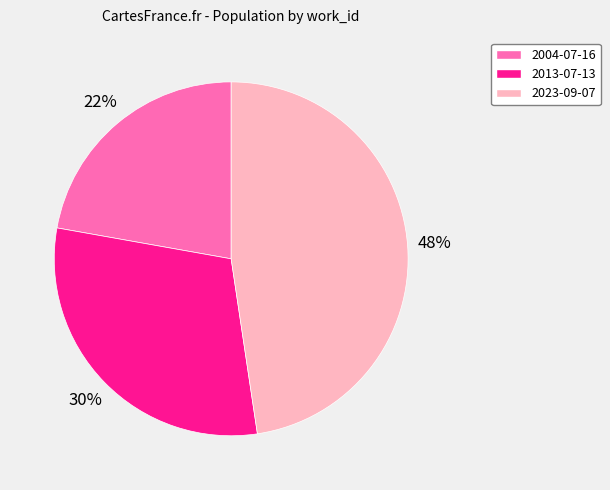

To the nearest percent, what is the combined percentage of 2013-07-13 and 2023-09-07?

78%